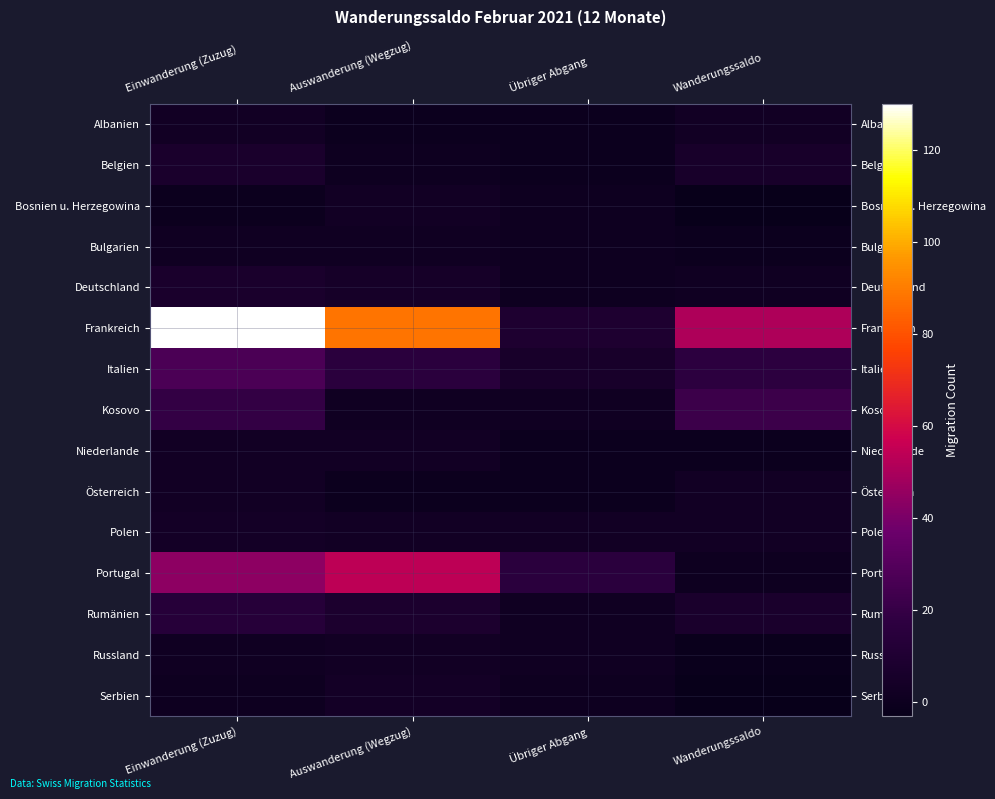

Reading left to right, extract all data points from this chart.

Albanien: Einwanderung (Zuzug)=3	Auswanderung (Wegzug)=0	Übriger Abgang=0	Wanderungssaldo=3
Belgien: Einwanderung (Zuzug)=7	Auswanderung (Wegzug)=1	Übriger Abgang=0	Wanderungssaldo=6
Bosnien u. Herzegowina: Einwanderung (Zuzug)=0	Auswanderung (Wegzug)=3	Übriger Abgang=1	Wanderungssaldo=-2
Bulgarien: Einwanderung (Zuzug)=2	Auswanderung (Wegzug)=2	Übriger Abgang=1	Wanderungssaldo=0
Deutschland: Einwanderung (Zuzug)=7	Auswanderung (Wegzug)=5	Übriger Abgang=1	Wanderungssaldo=2
Frankreich: Einwanderung (Zuzug)=130	Auswanderung (Wegzug)=88	Übriger Abgang=9	Wanderungssaldo=51
Italien: Einwanderung (Zuzug)=27	Auswanderung (Wegzug)=16	Übriger Abgang=6	Wanderungssaldo=17
Kosovo: Einwanderung (Zuzug)=19	Auswanderung (Wegzug)=2	Übriger Abgang=2	Wanderungssaldo=22
Niederlande: Einwanderung (Zuzug)=3	Auswanderung (Wegzug)=3	Übriger Abgang=0	Wanderungssaldo=0
Österreich: Einwanderung (Zuzug)=3	Auswanderung (Wegzug)=0	Übriger Abgang=0	Wanderungssaldo=3
Polen: Einwanderung (Zuzug)=4	Auswanderung (Wegzug)=3	Übriger Abgang=3	Wanderungssaldo=3
Portugal: Einwanderung (Zuzug)=44	Auswanderung (Wegzug)=54	Übriger Abgang=16	Wanderungssaldo=1
Rumänien: Einwanderung (Zuzug)=14	Auswanderung (Wegzug)=8	Übriger Abgang=2	Wanderungssaldo=7
Russland: Einwanderung (Zuzug)=2	Auswanderung (Wegzug)=3	Übriger Abgang=2	Wanderungssaldo=-1
Serbien: Einwanderung (Zuzug)=1	Auswanderung (Wegzug)=4	Übriger Abgang=1	Wanderungssaldo=-3